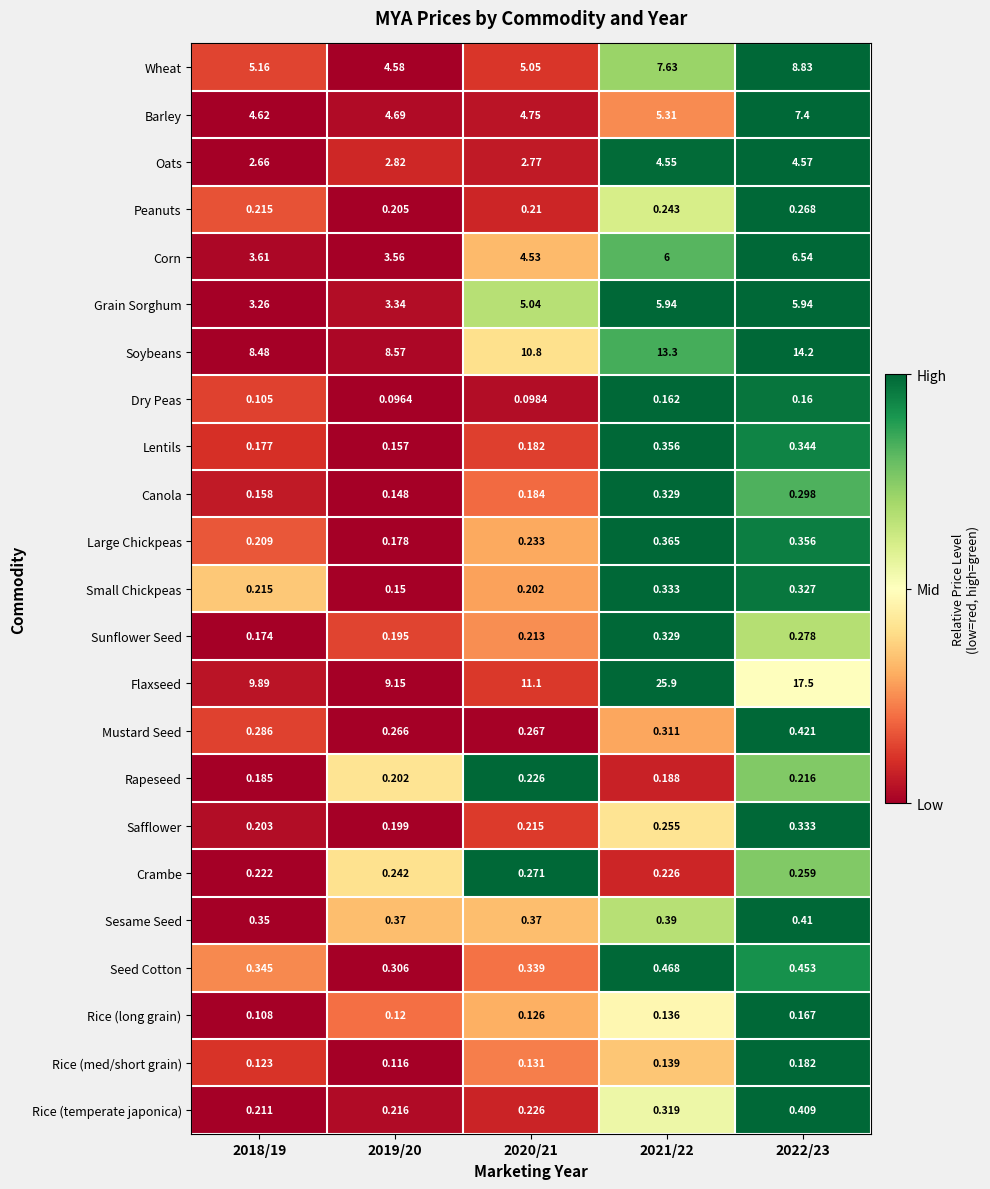

Which series has the widest spread of values?

Flaxseed